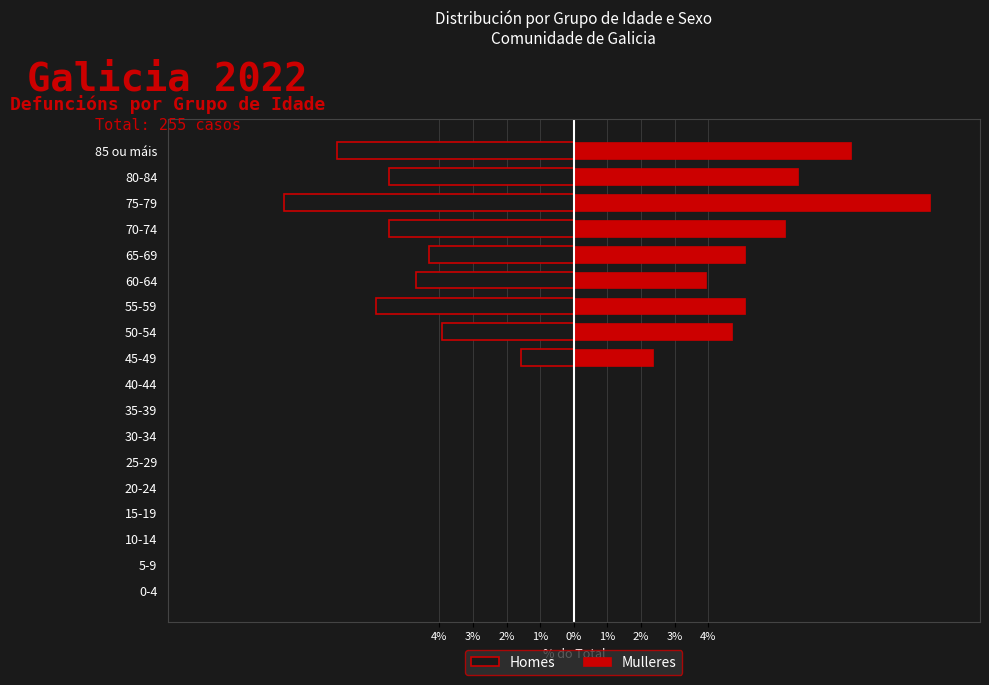

List the series in order of their overall mean, highest first.

Mulleres, Homes